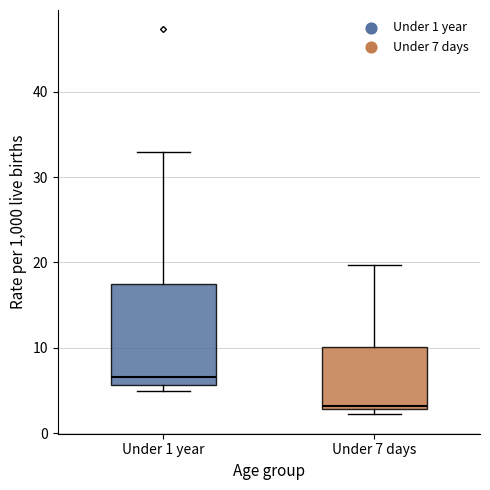

Reading left to right, read every box against the y-axis: the position of its median line, the range the box covers, and the ends of its whiskers. The values are not printed on the chart, so give them approximately, as read against the axis.

Under 1 year: median 7, box 6 to 18, whiskers 5 to 33
Under 7 days: median 3 (just above the box's lower edge), box 3 to 10, whiskers 2 to 20